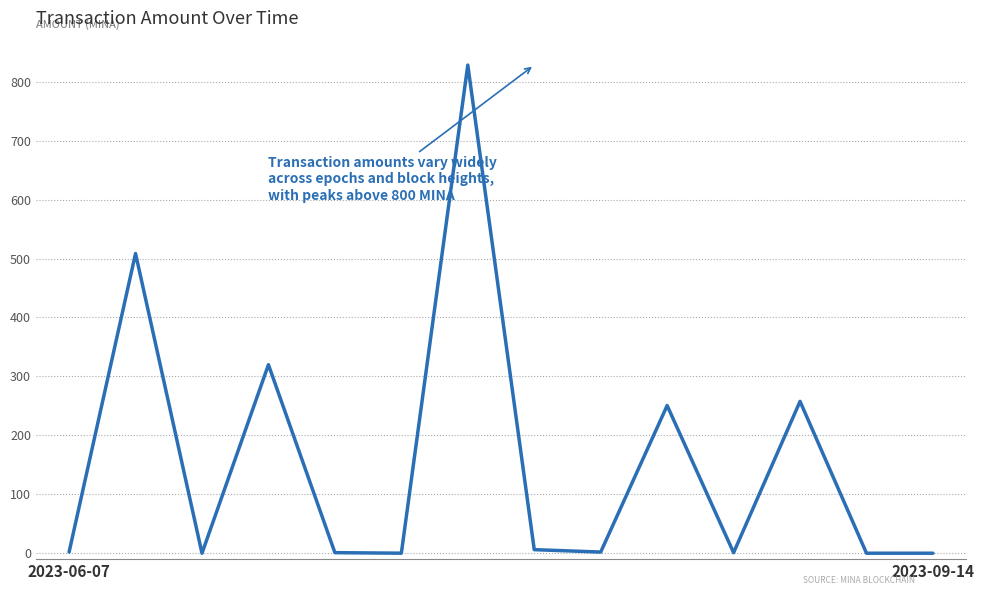

What is the difference between the maximum and minimum values?

828.1